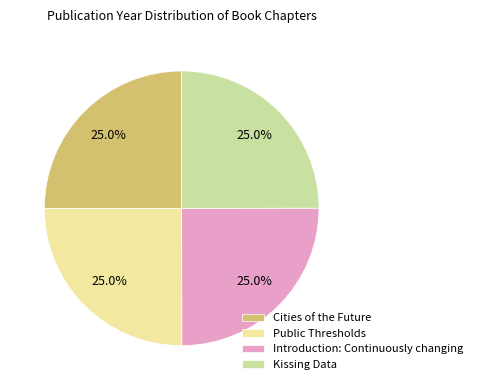

Combined, what portion of the pie is Cities of the Future and Introduction: Continuously changing?

50.0%